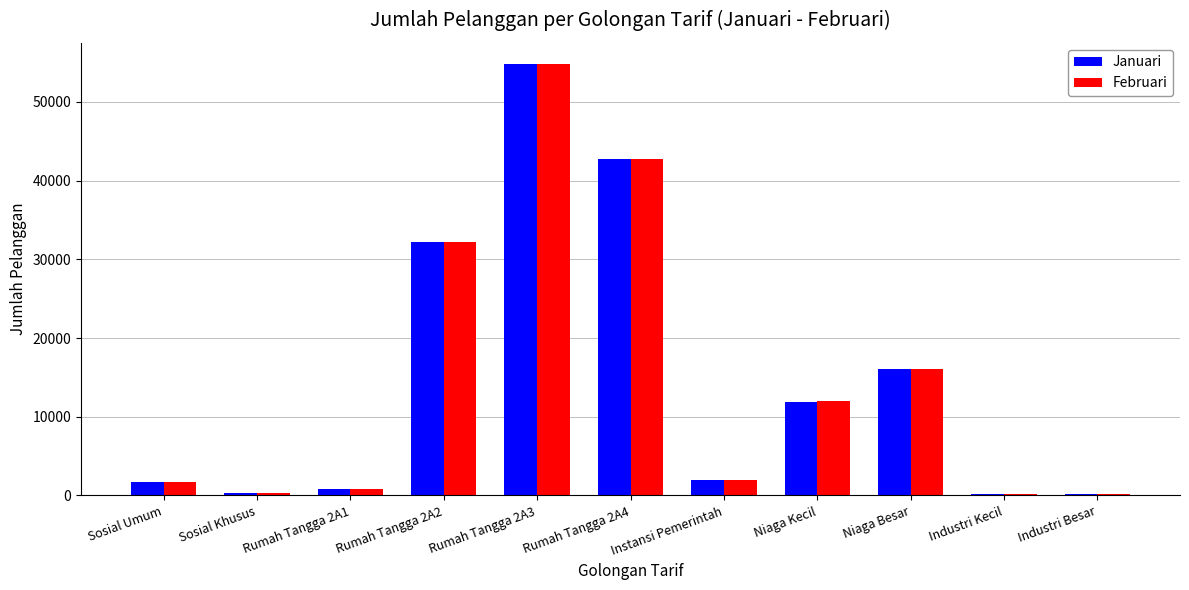

What value does the Februari series have at Instansi Pemerintah?

1979